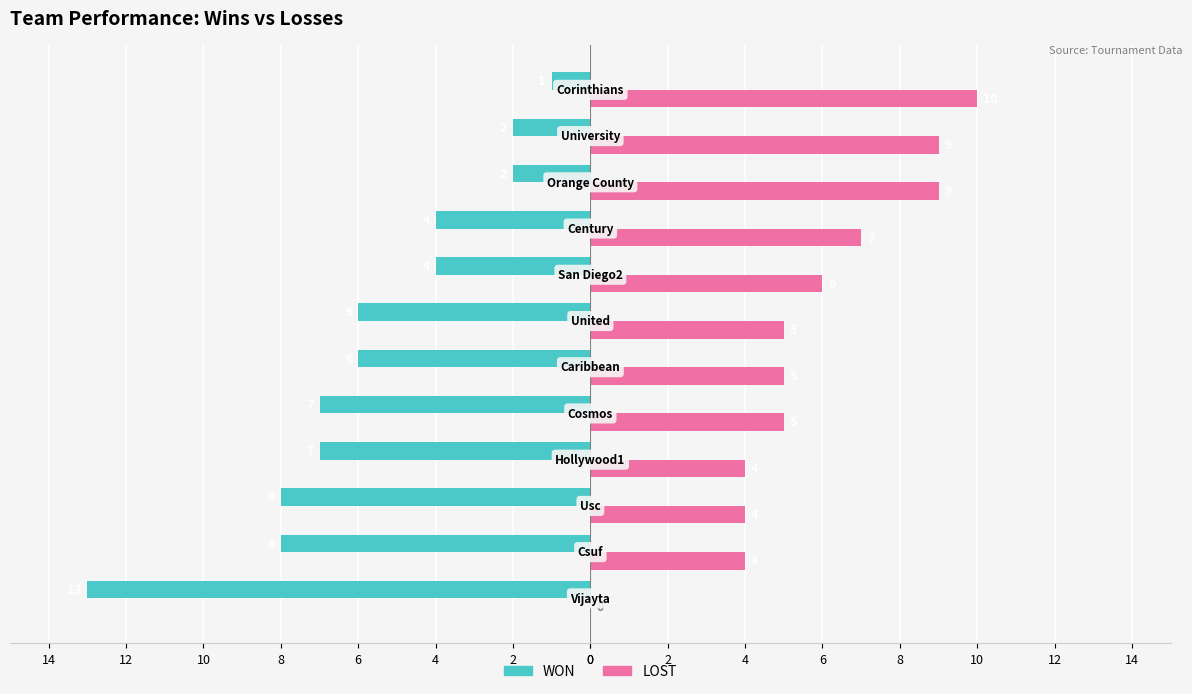

What is the sum of all WON values?

-68